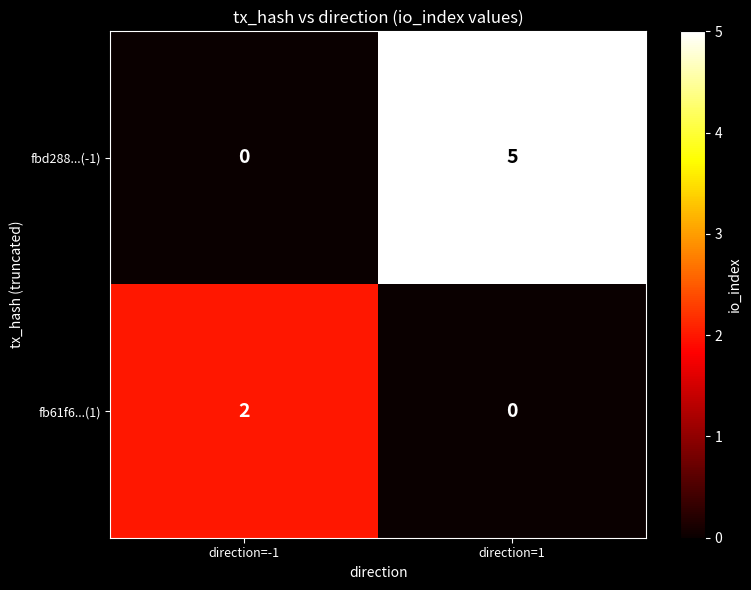

Is it true that fbd288...(-1) equals 2 at direction=-1?

False